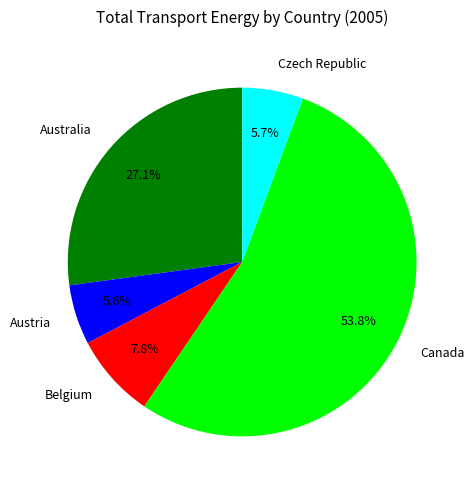

True or false: Czech Republic accounts for 20% of the total.

False